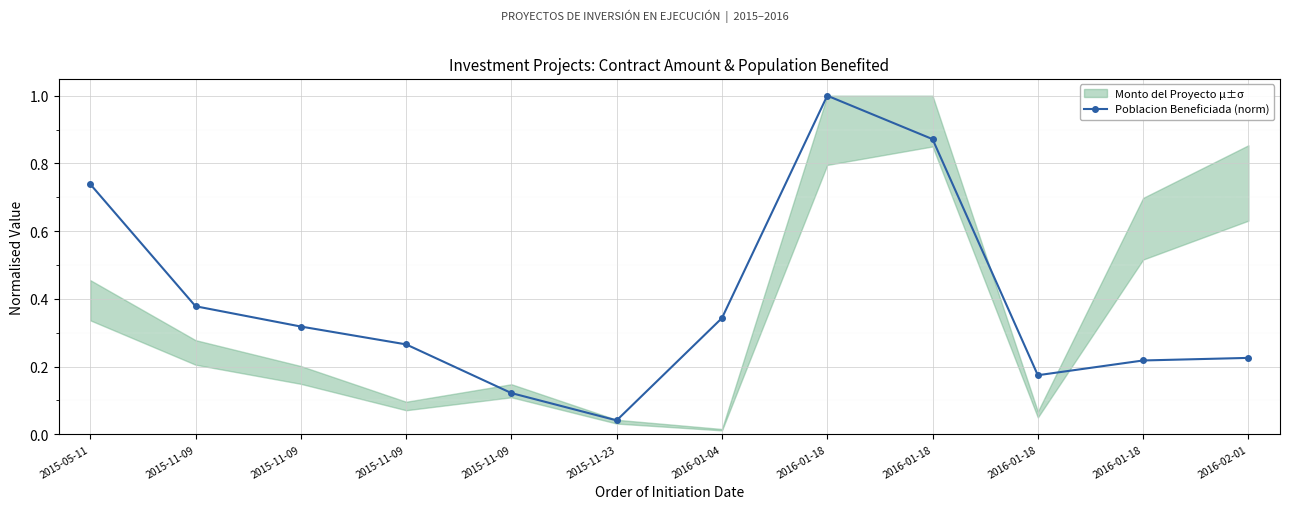

Is it true that the value at 2015-11-09 is 0.3?

True